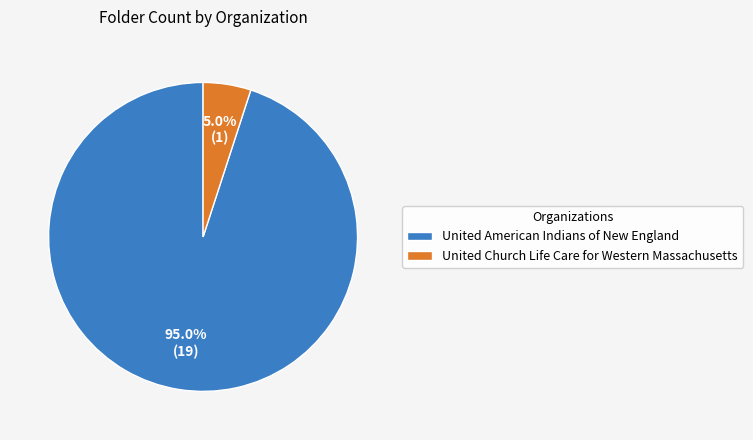

Which category has the biggest portion of the pie?

United American Indians of New England